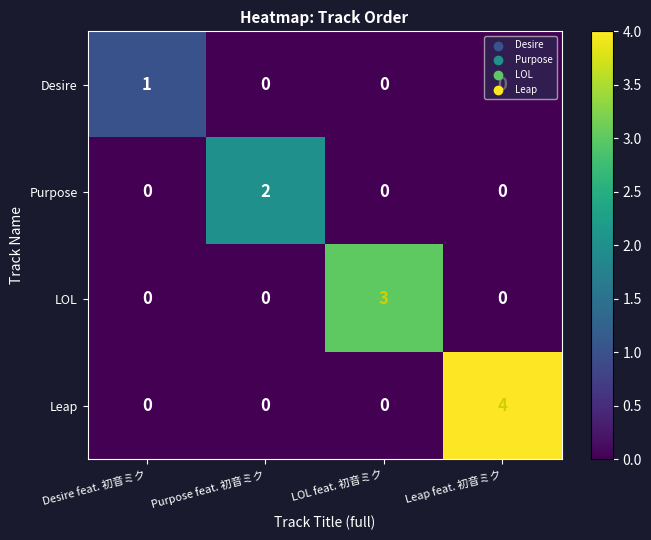

Rank the series by their average value, from highest to lowest.

Leap, LOL, Purpose, Desire